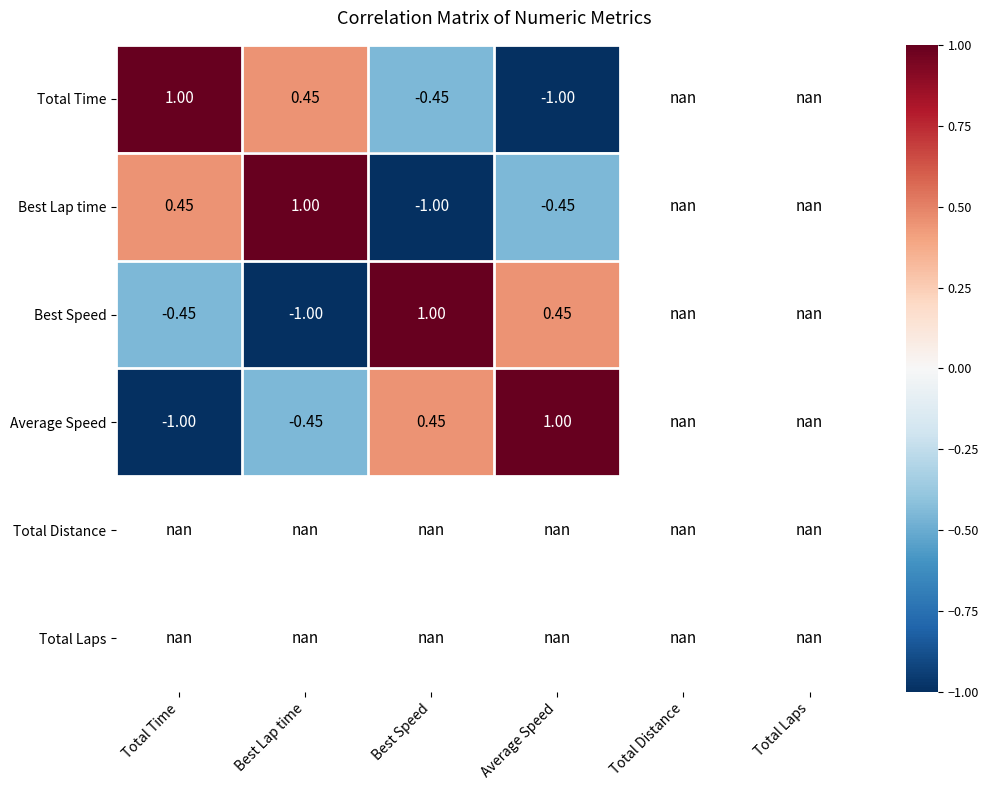

Is the value of Total Laps at Total Distance greater than the value of Best Lap time at Total Time?

No